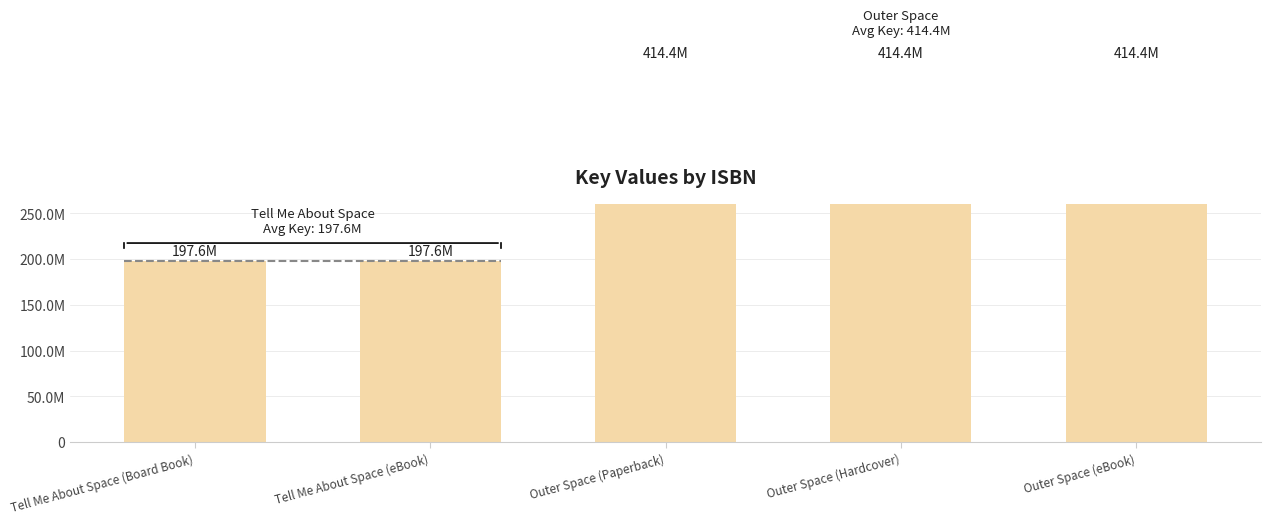

Rank the categories by value from lowest to highest.

Tell Me About Space (Board Book), Tell Me About Space (eBook), Outer Space (Paperback), Outer Space (Hardcover), Outer Space (eBook)